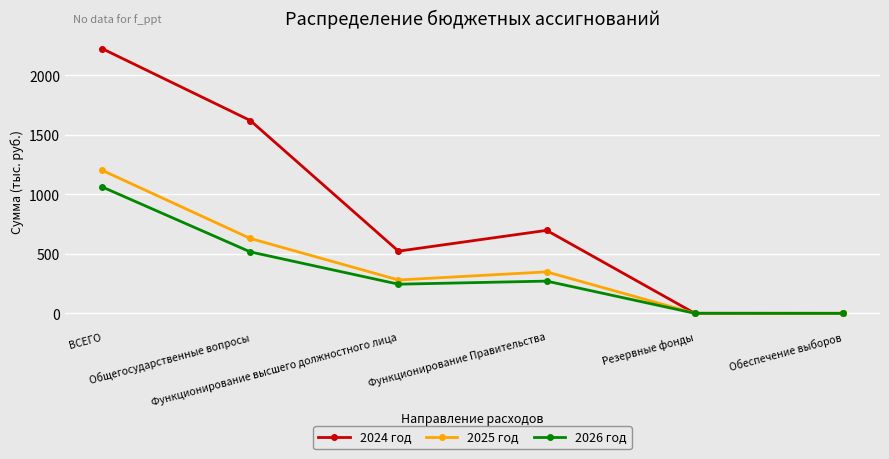

What is the value of the 2025 год point at the 3rd from the left?

280.0